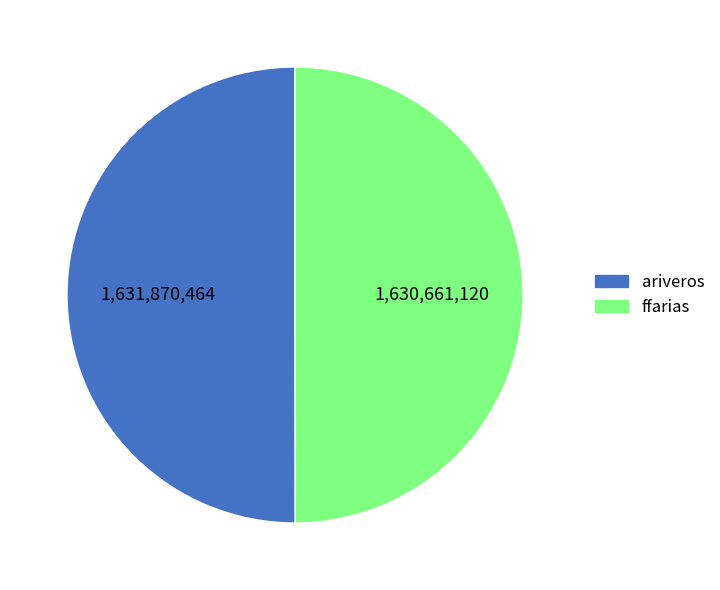

How many slices are in this pie chart?

2